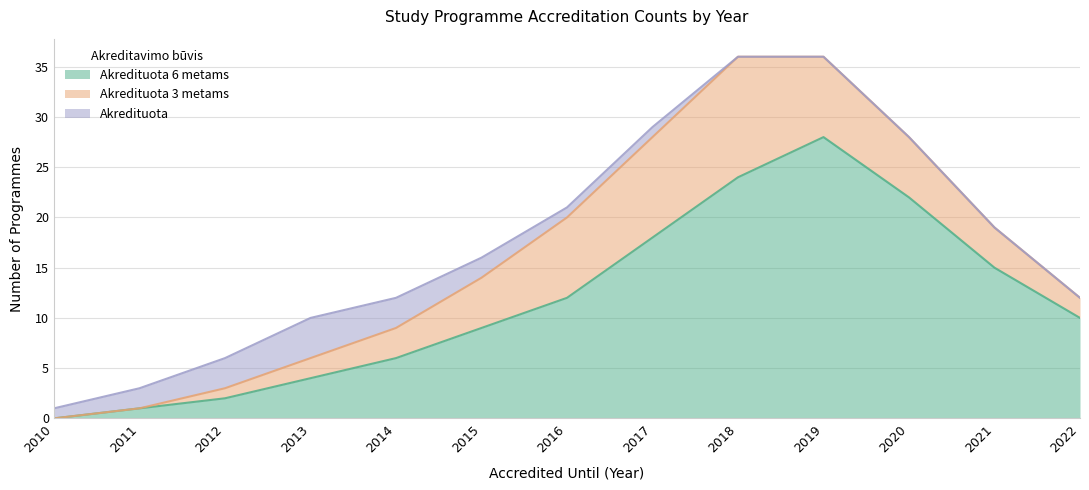

Reading left to right, what are all the values shown in this chart?

Akredituota 6 metams: 2010=0	2011=1	2012=2	2013=4	2014=6	2015=9	2016=12	2017=18	2018=24	2019=28	2020=22	2021=15	2022=10
Akredituota 3 metams: 2010=0	2011=0	2012=1	2013=2	2014=3	2015=5	2016=8	2017=10	2018=12	2019=8	2020=6	2021=4	2022=2
Akredituota: 2010=1	2011=2	2012=3	2013=4	2014=3	2015=2	2016=1	2017=1	2018=0	2019=0	2020=0	2021=0	2022=0